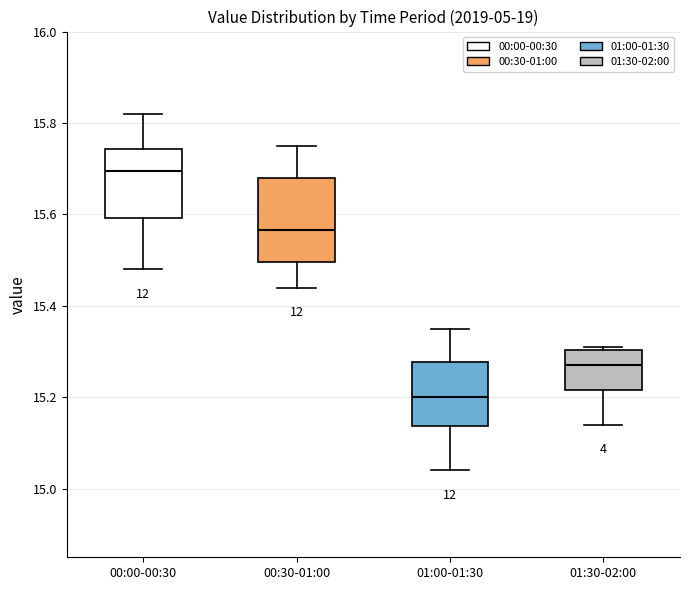

Where does the upper whisker of the box for 01:00-01:30 end on the y-axis? The values are not printed on the chart, so give them approximately, as read against the axis.

15.36